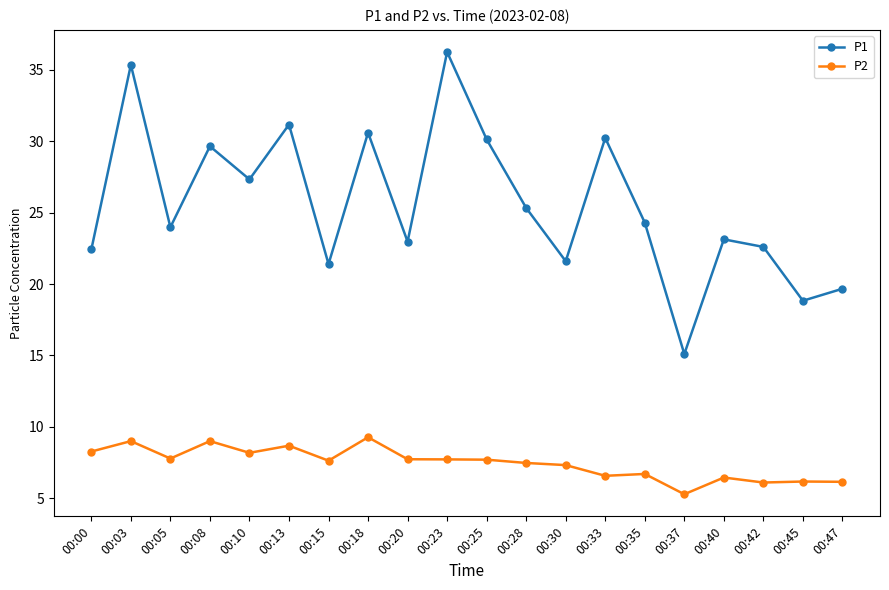

Where is the first local maximum for P2?

00:03